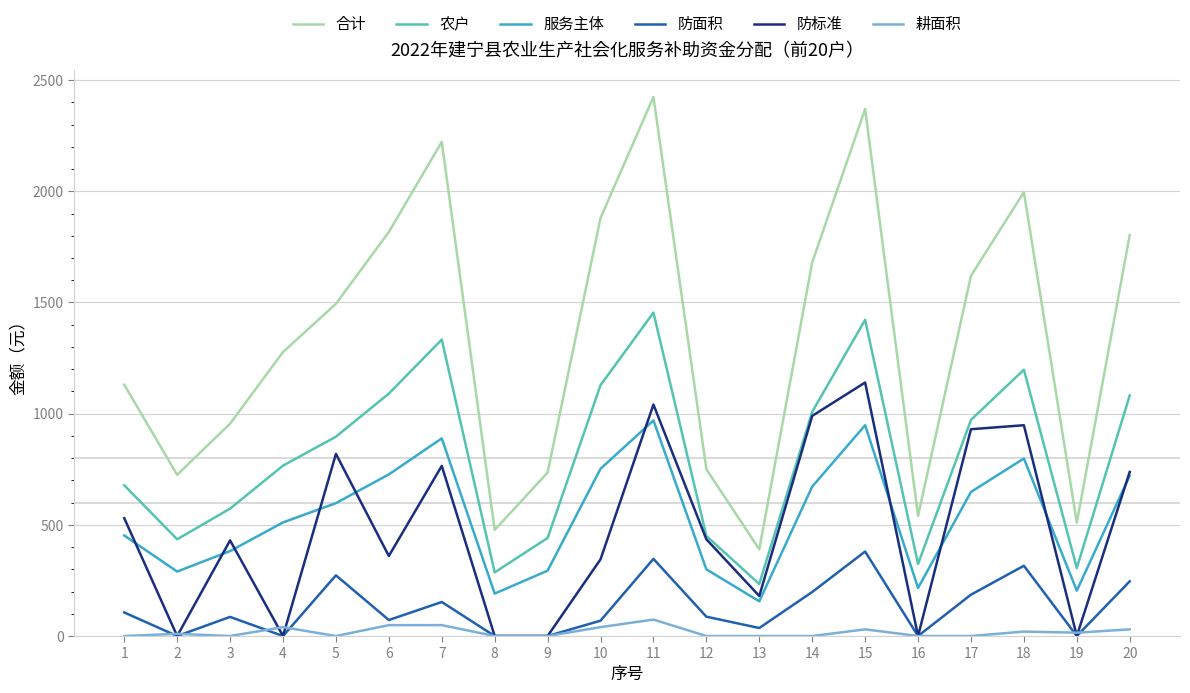

True or false: 农户 and 耕面积 intersect in this chart.

False